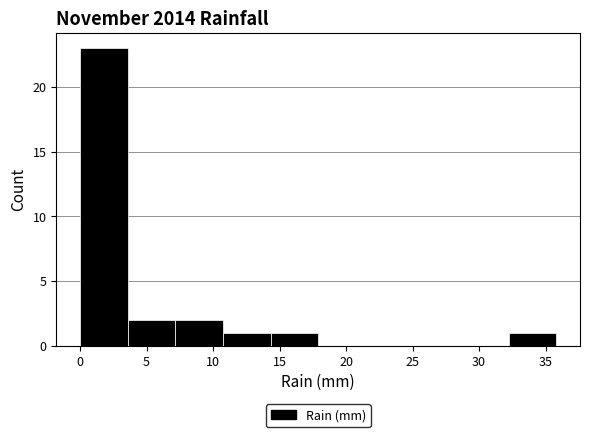

Over which range of the x-axis is the bar tallest?

0.0 to 3.5